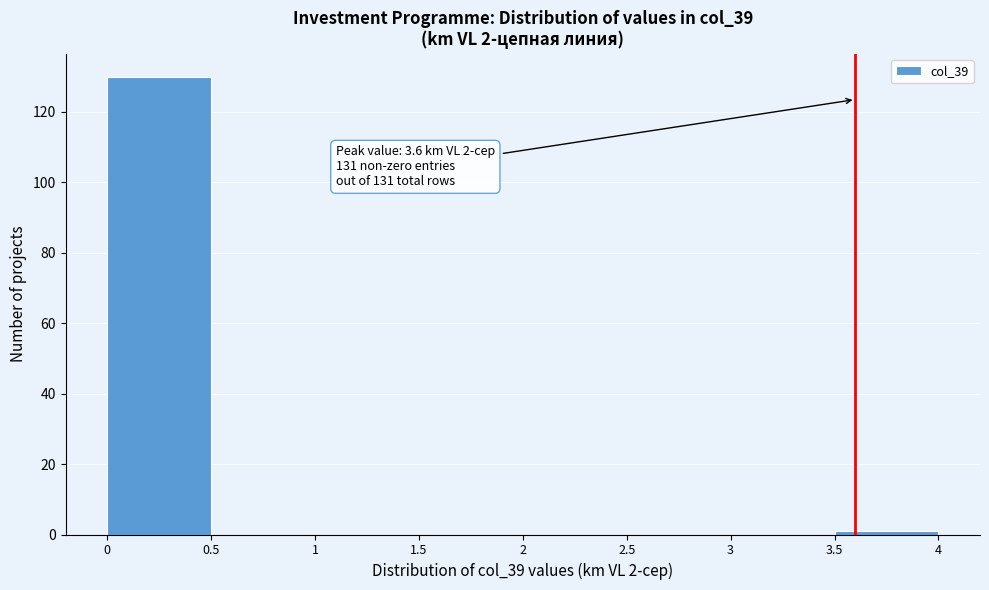

Over which range of the x-axis is the bar tallest?

0 to 0.5